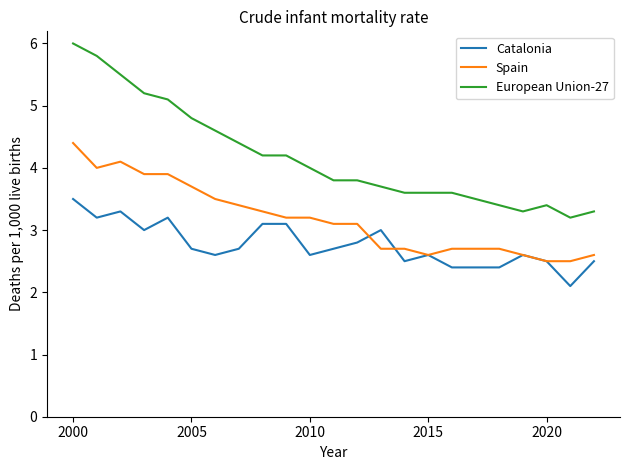

What is the highest value of the Catalonia series?

3.5